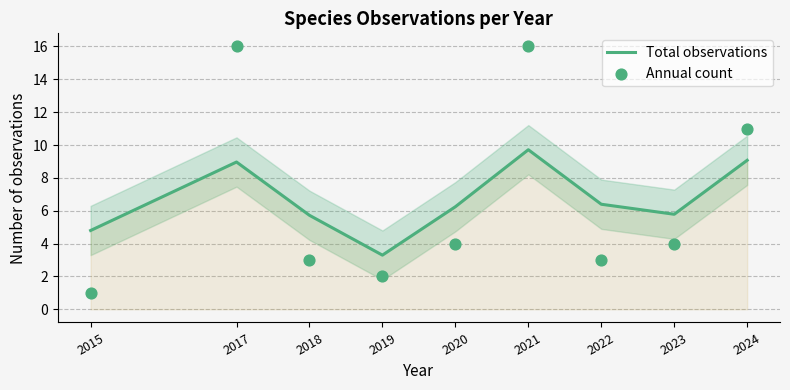

At how many categories does at least one series exceed 1?

9